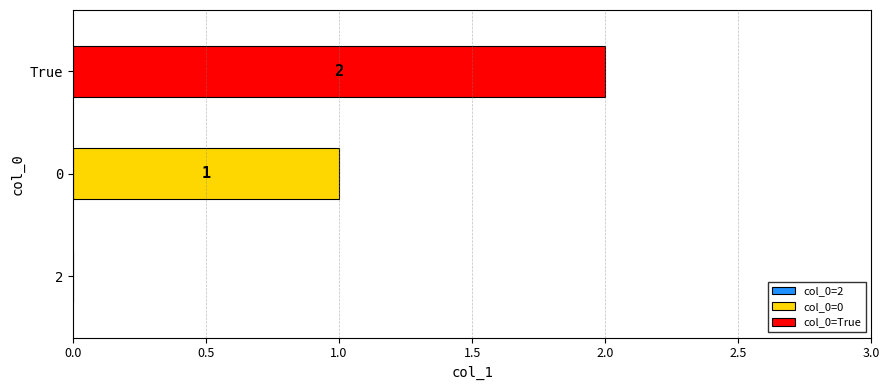

List the series in order of their peak value, lowest first.

col_0=0, col_0=True